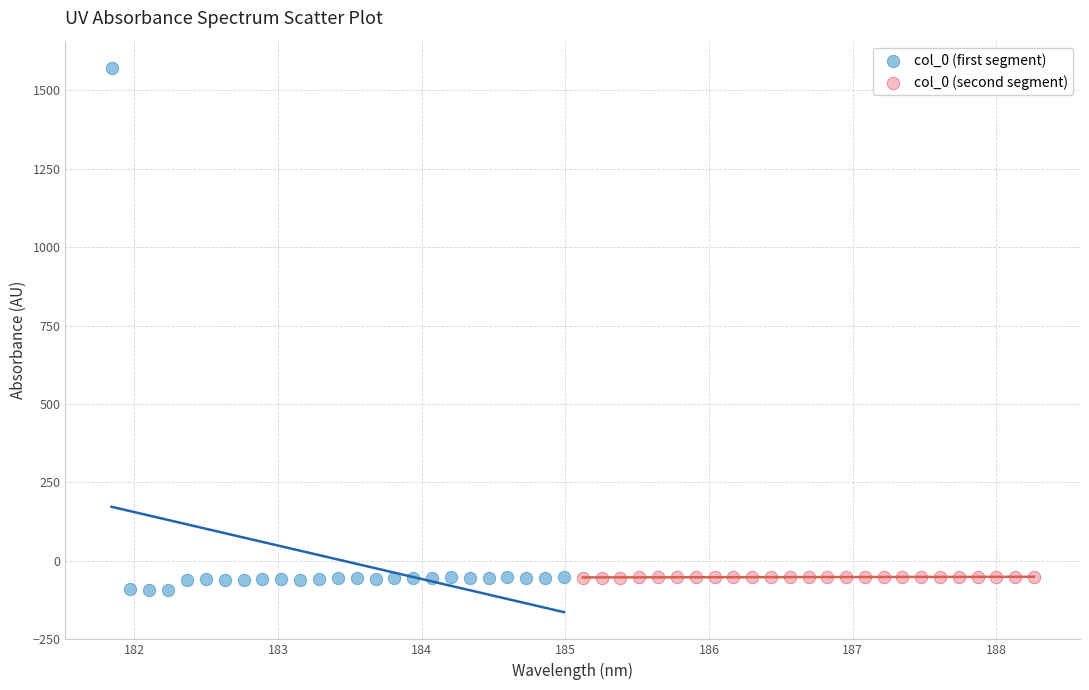

What are all the series names shown in the legend?

col_0 (first segment), col_0 (second segment)